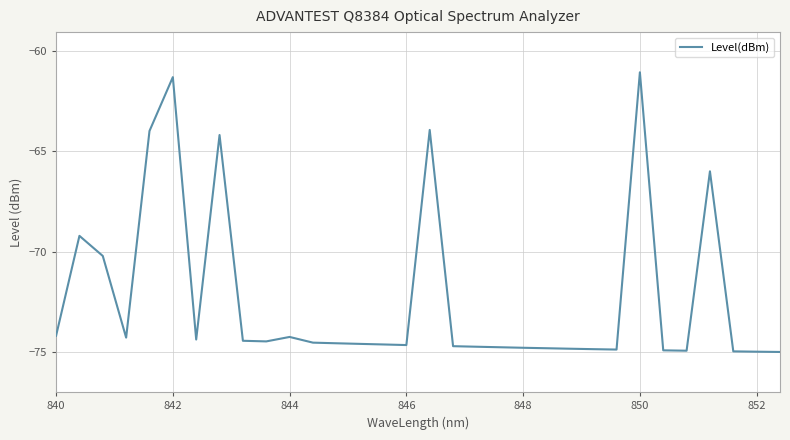

What is the smallest value displayed?

-75.0